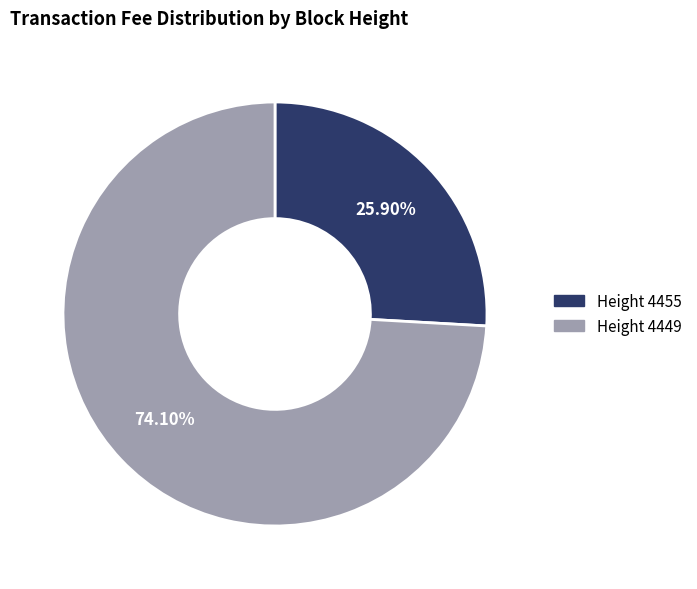

Is the sum of Height 4455 and Height 4449 greater than half?

Yes